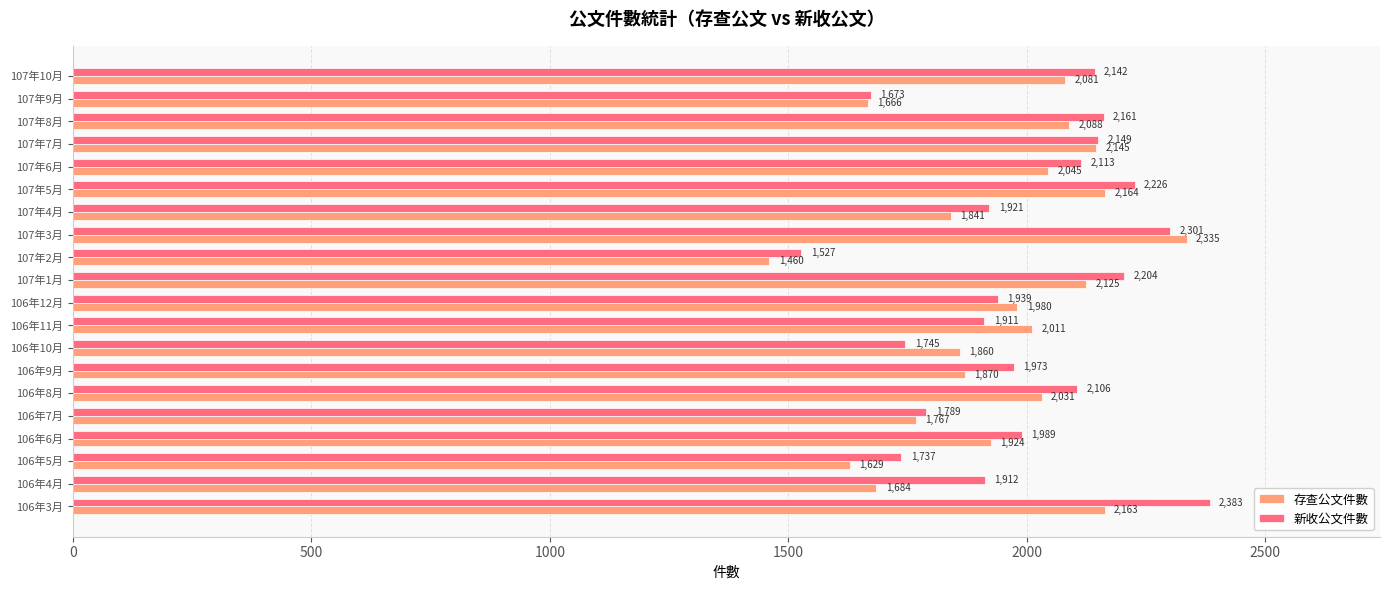

Is it true that 新收公文件數 equals 908 at 107年1月?

False